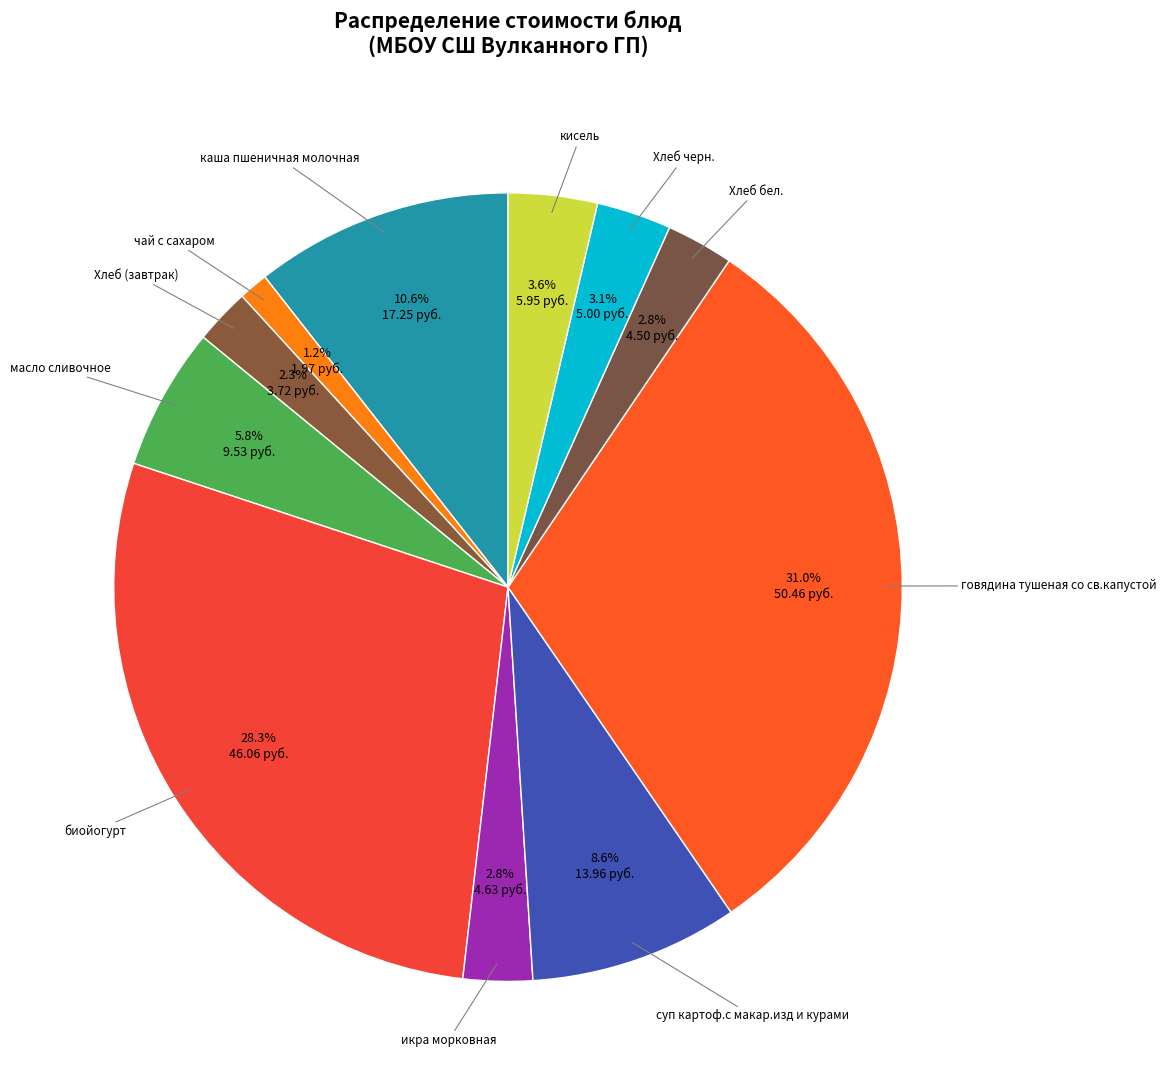

Between Хлеб бел. and говядина тушеная со св.капустой, which is larger?

говядина тушеная со св.капустой